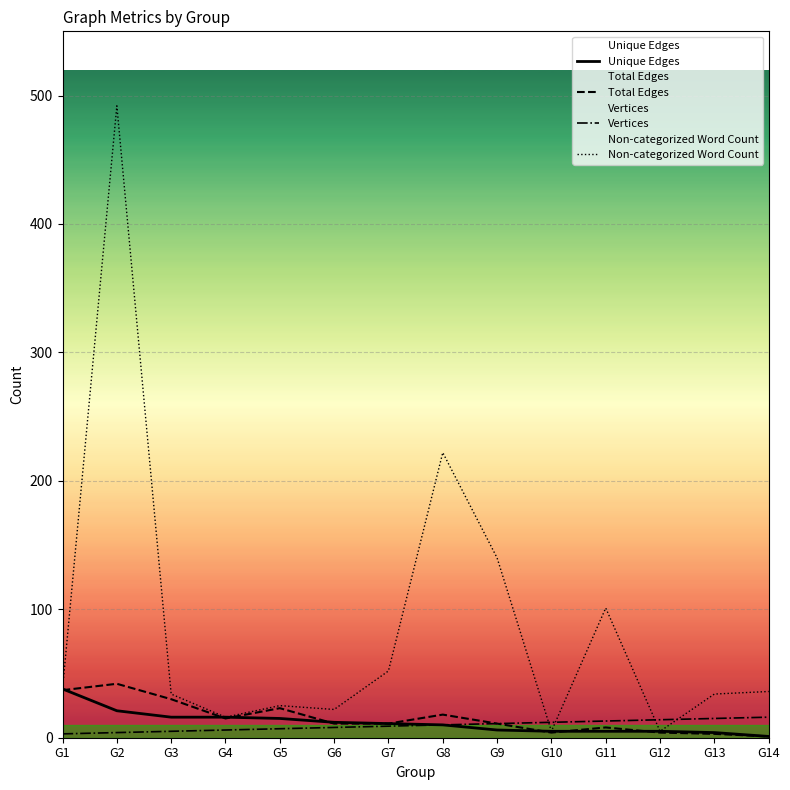

Which series ends up on top after the final intersection of Non-categorized Word Count and Vertices?

Non-categorized Word Count